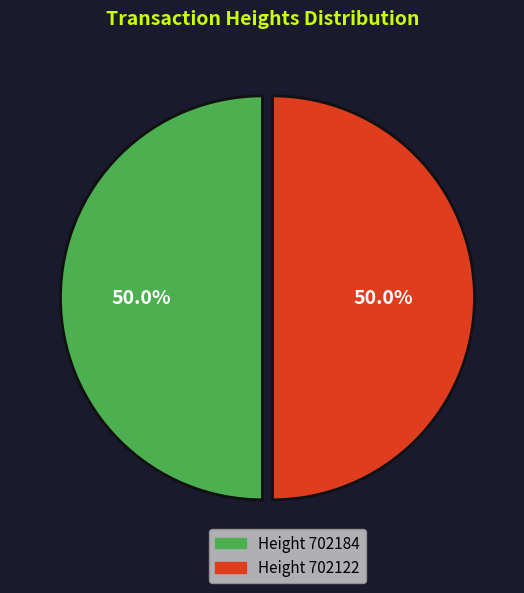

What is the ratio of the value at Height 702184 to the value at Height 702122?

1.0